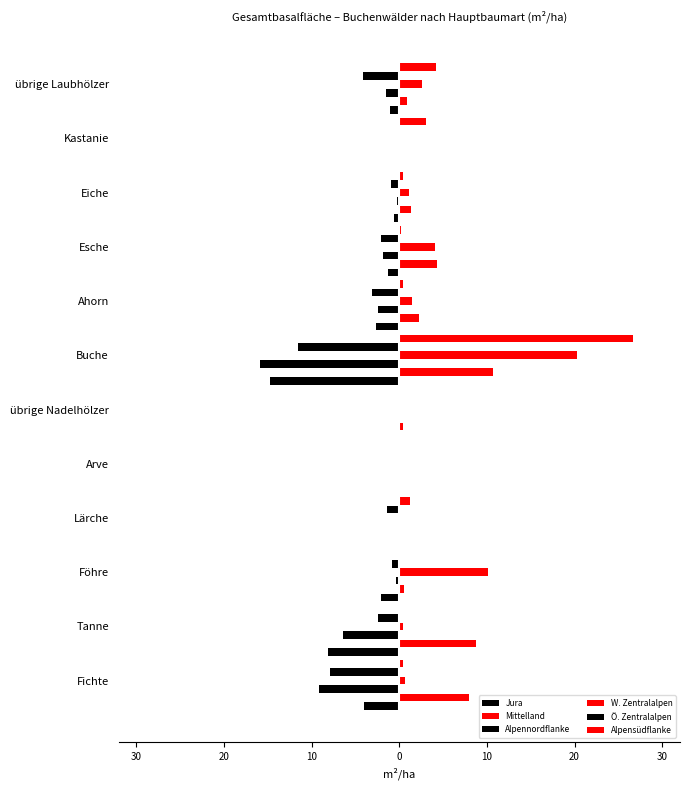

Reading left to right, list all the values displayed in this chart.

Jura: -4.0	-8.1	-2.1	0.0	0.0	-0.1	-14.8	-2.7	-1.3	-0.6	0.0	-1.1
Mittelland: 7.9	8.7	0.5	0.1	0.0	0.4	10.7	2.2	4.3	1.3	0.0	0.9
Alpennordflanke: -9.2	-6.4	-0.4	-0.1	0.0	-0.2	-15.9	-2.4	-1.9	-0.3	0.0	-1.5
W. Zentralalpen: 0.7	0.4	10.1	0.0	0.0	0.0	20.3	1.5	4.1	1.1	0.0	2.6
Ö. Zentralalpen: -7.9	-2.4	-0.8	-1.4	0.0	0.0	-11.6	-3.1	-2.1	-1.0	0.0	-4.1
Alpensüdflanke: 0.4	0.1	0.0	1.2	0.0	0.0	26.7	0.4	0.2	0.4	3.1	4.2